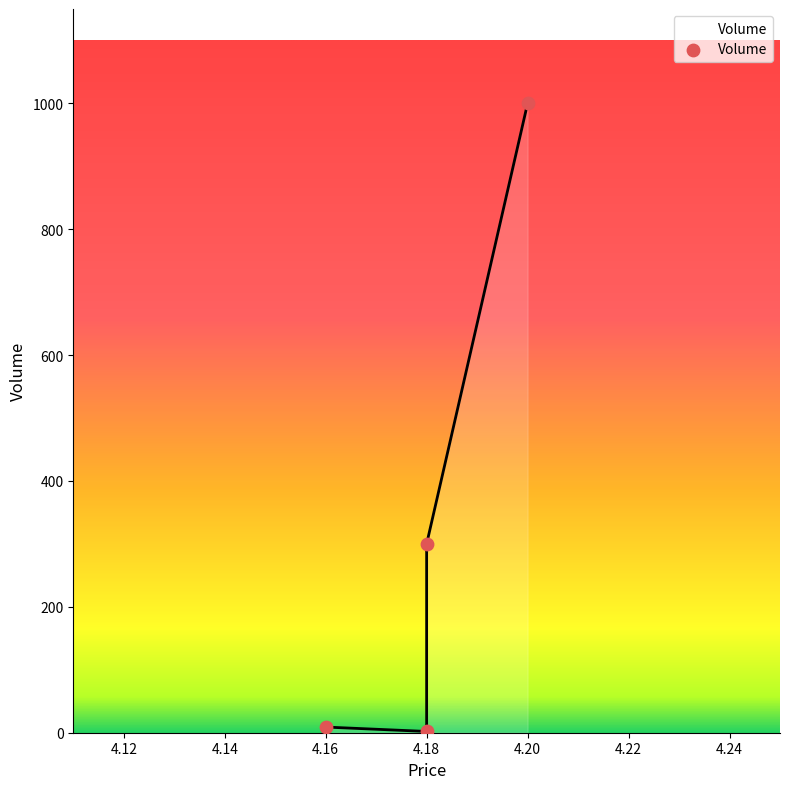

Which has a higher value, 4.18 or 4.18?

4.18